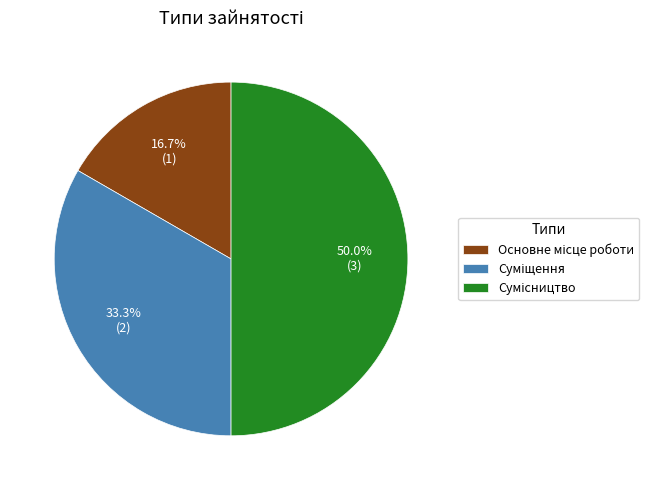

How many segments does this pie chart have?

3